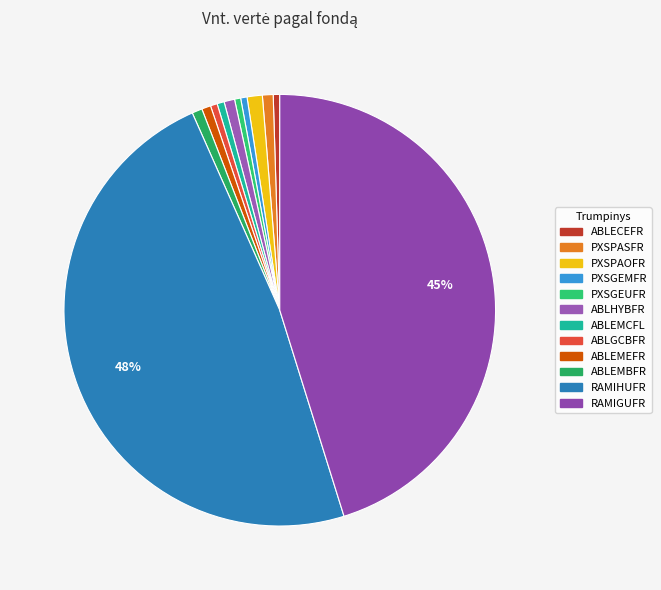

What is the total percentage of PXSGEMFR and ABLEMEFR?

1.2%